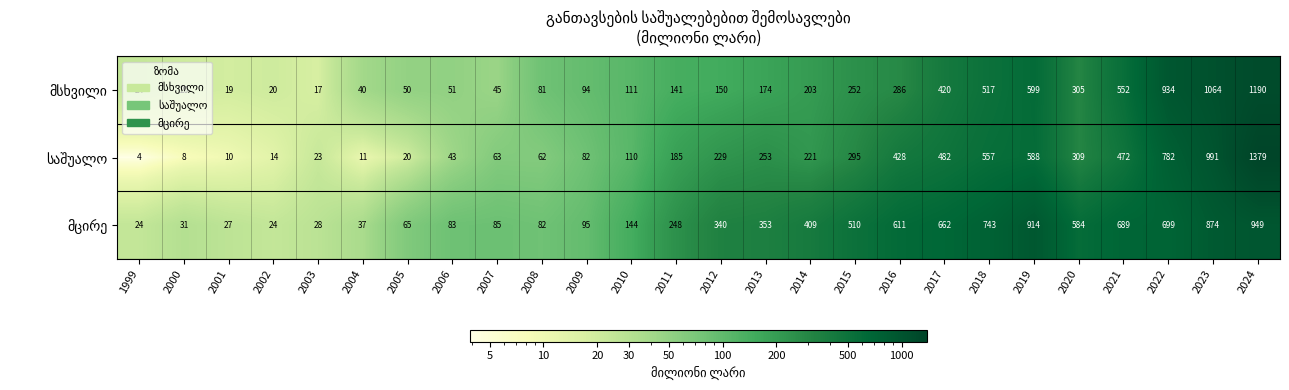

What is the difference between the highest and lowest values at 2016?

325